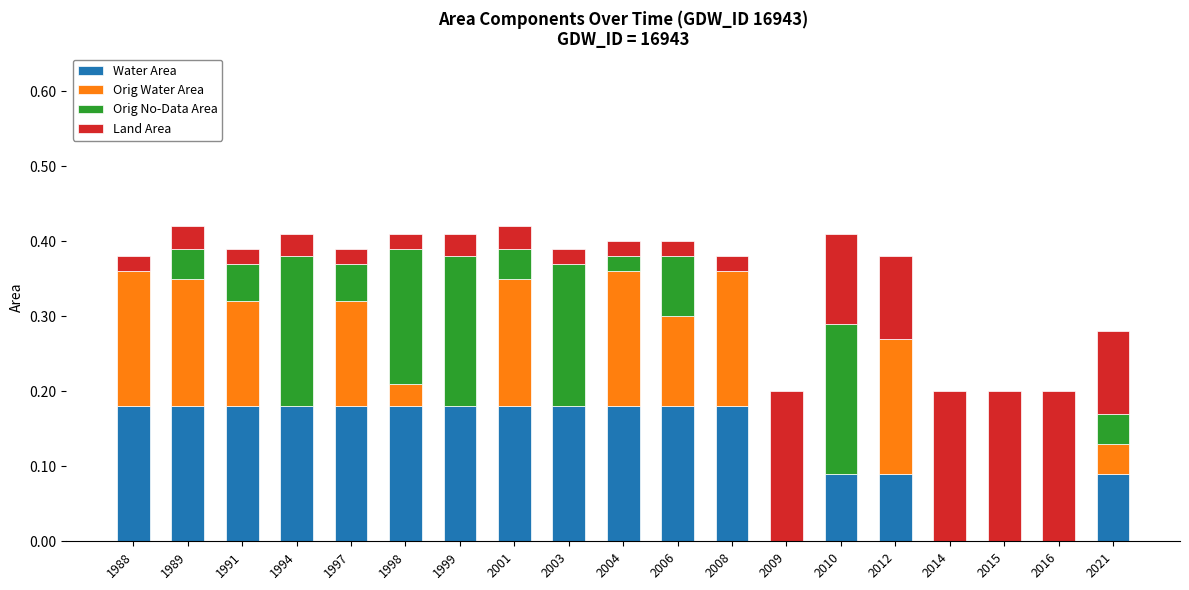

How many distinct data groups are displayed?

4